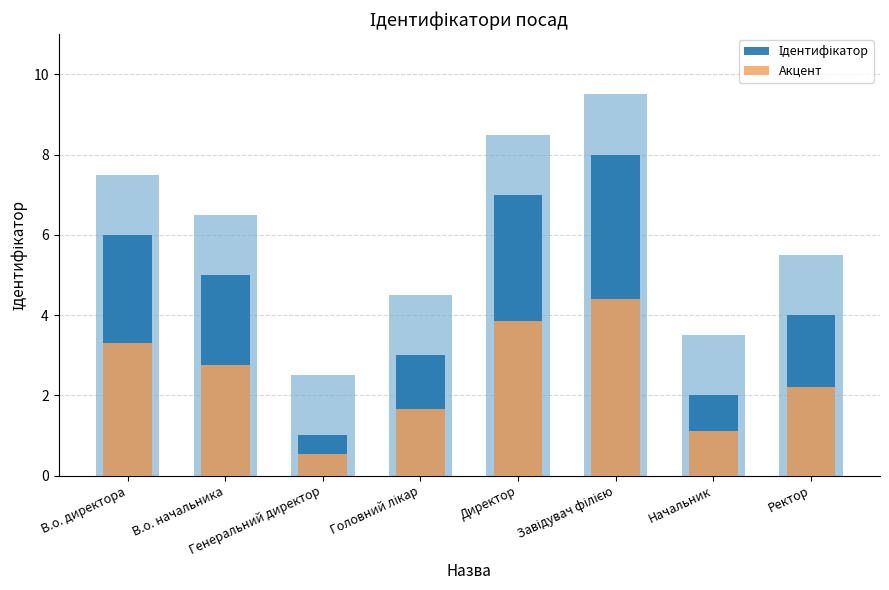

What is the label of the 6th bar from the right?

Генеральний директор